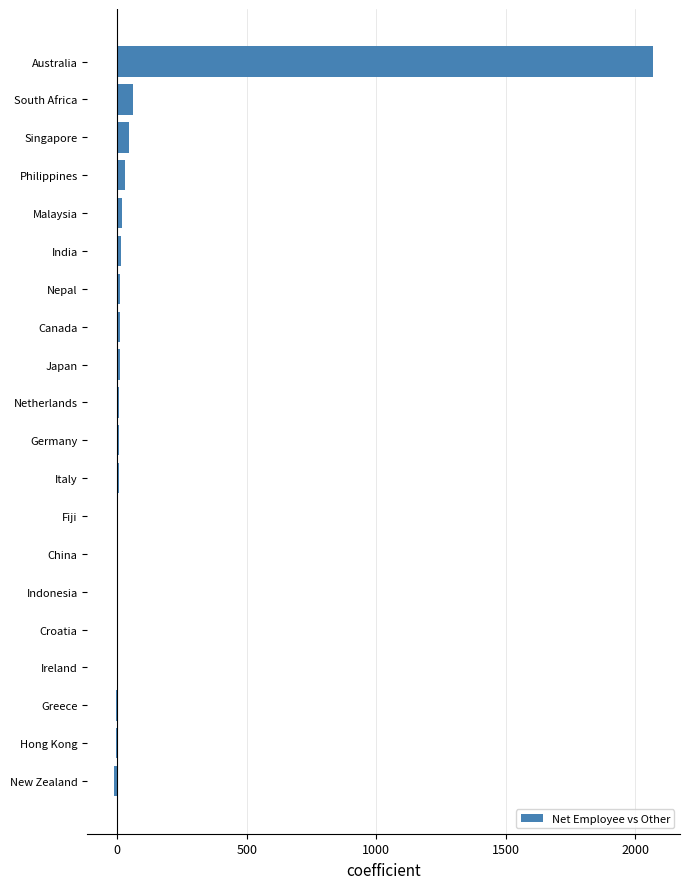

What is the greatest value displayed?

2069